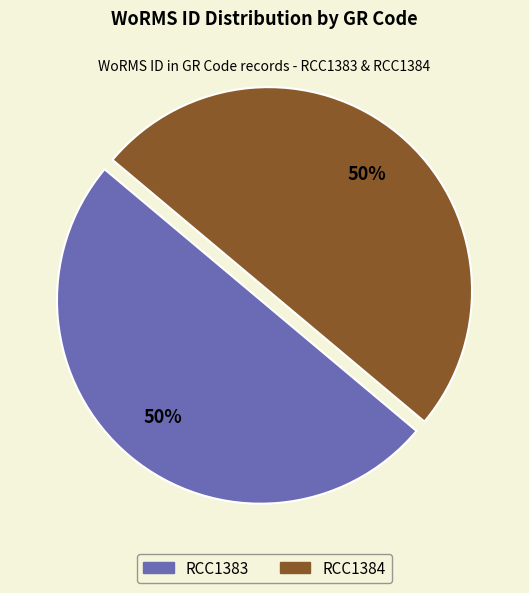

To the nearest percent, what is the average slice percentage?

50%